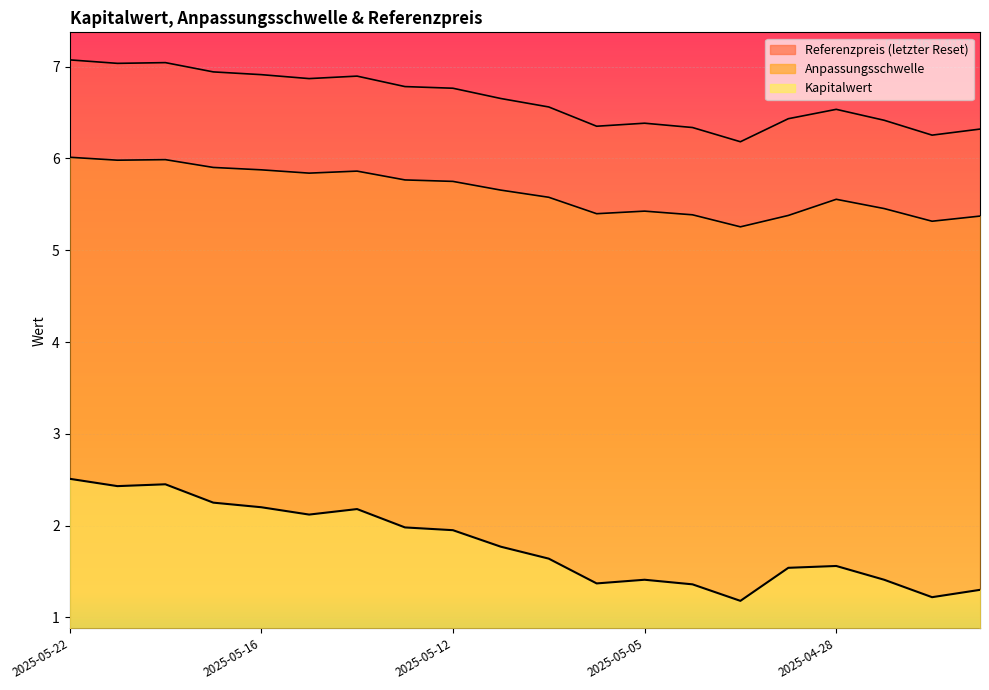

How many lines are shown in the chart?

3